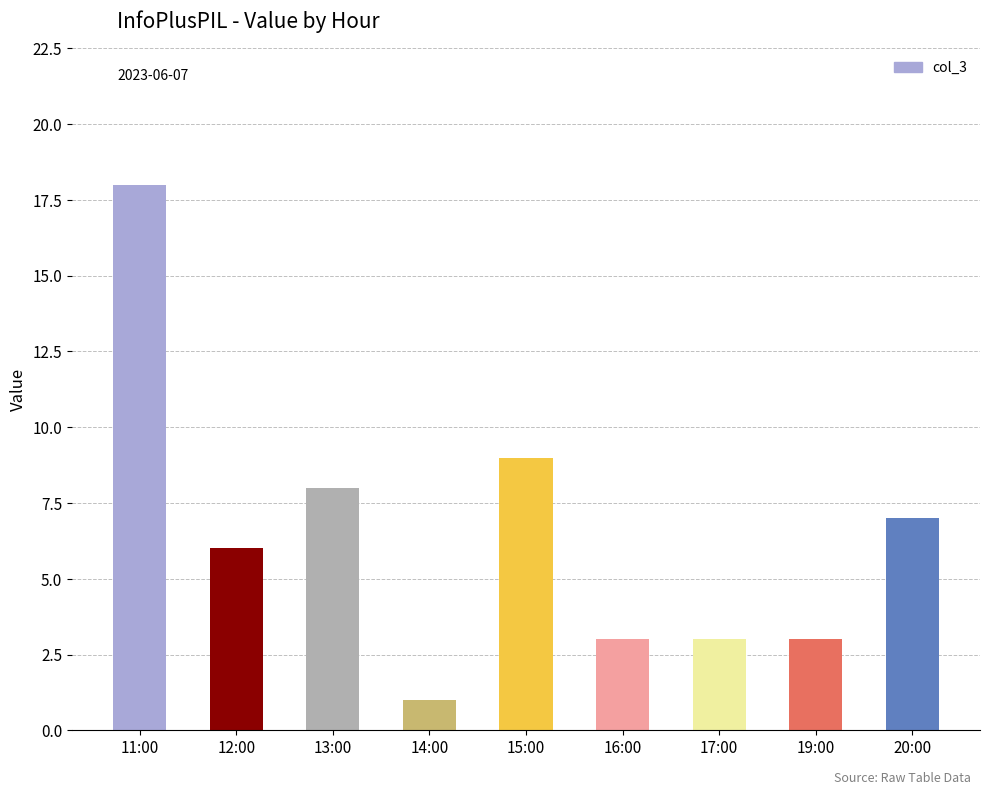

Is it true that the value at 13:00 is 11?

False